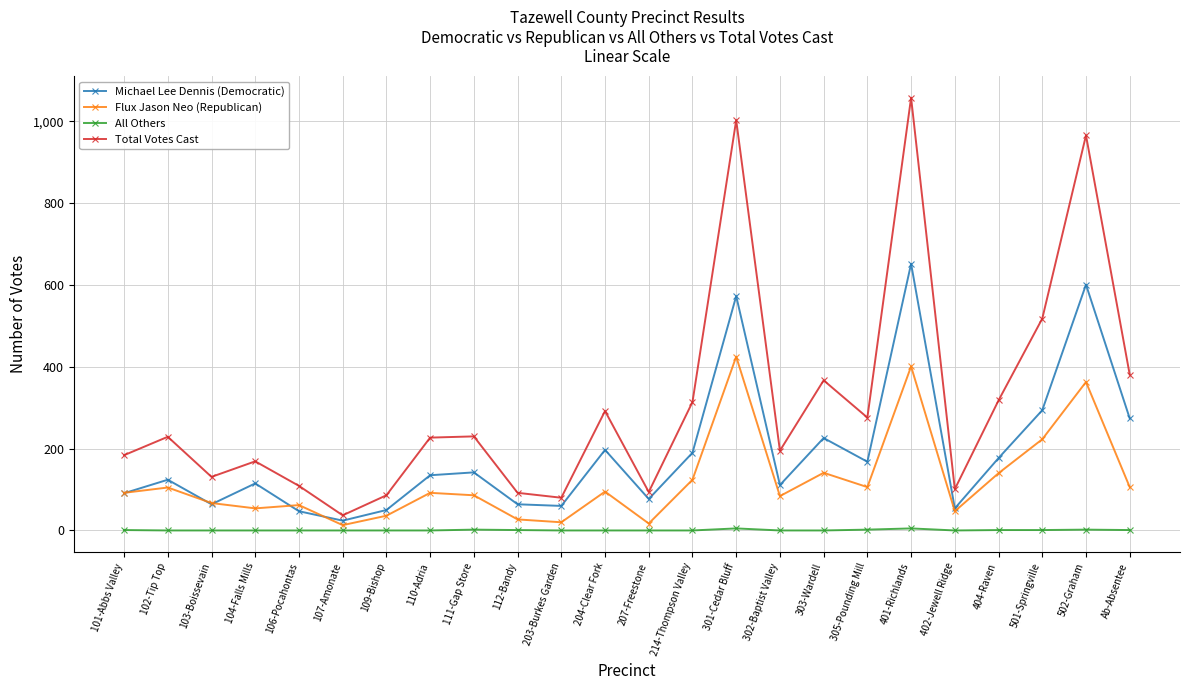

True or false: Flux Jason Neo (Republican) and All Others cross at least once.

False